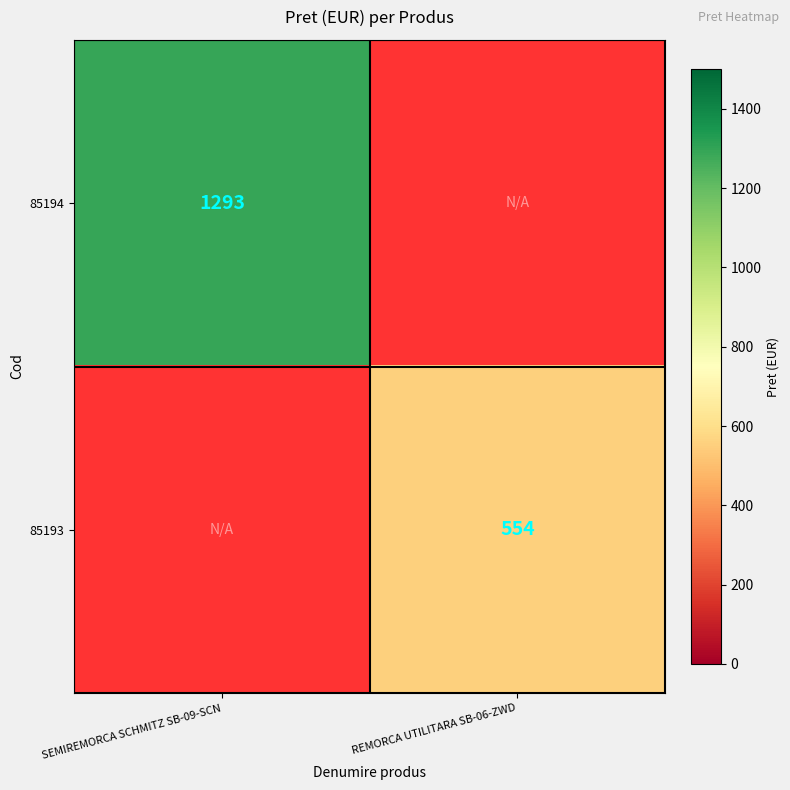

Is it true that 85193 equals 374 at REMORCA UTILITARA SB-06-ZWD?

False